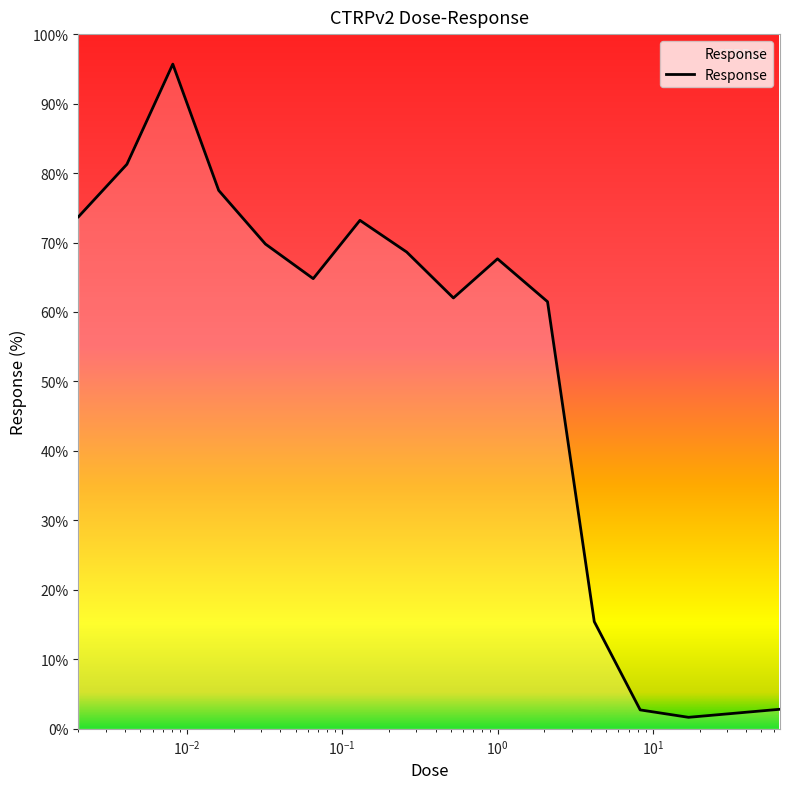

What is the greatest value displayed?

95.7